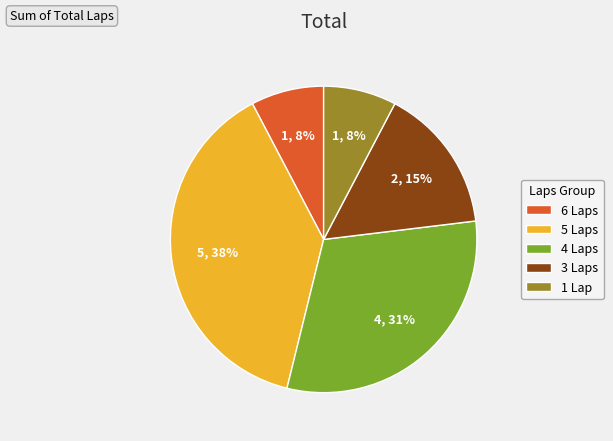

Does 3 Laps account for over 50% of the chart?

No